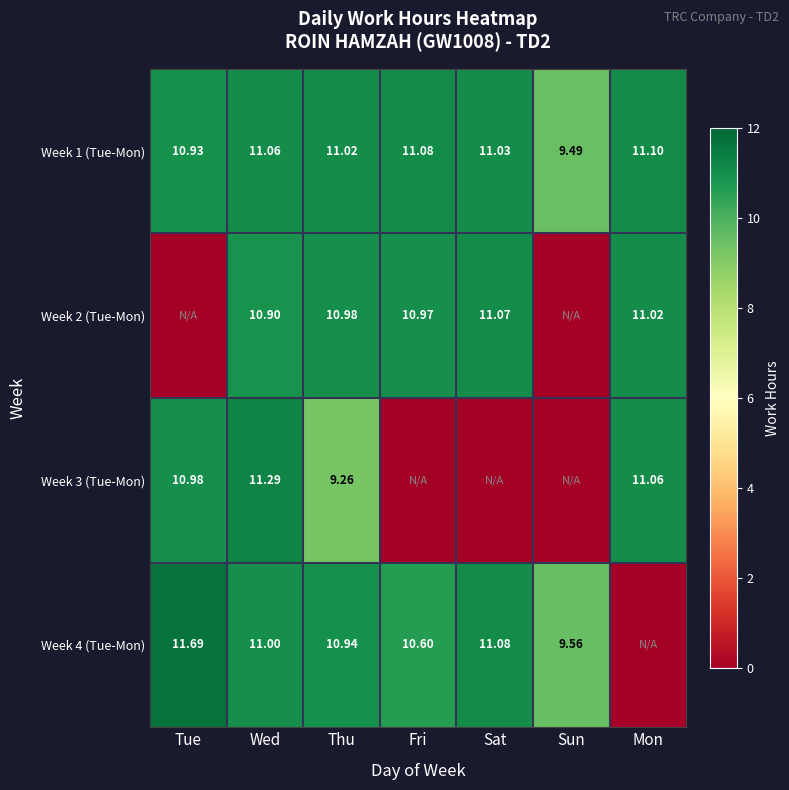

At which label does Week 1 (Tue-Mon) first exceed 11?

Wed